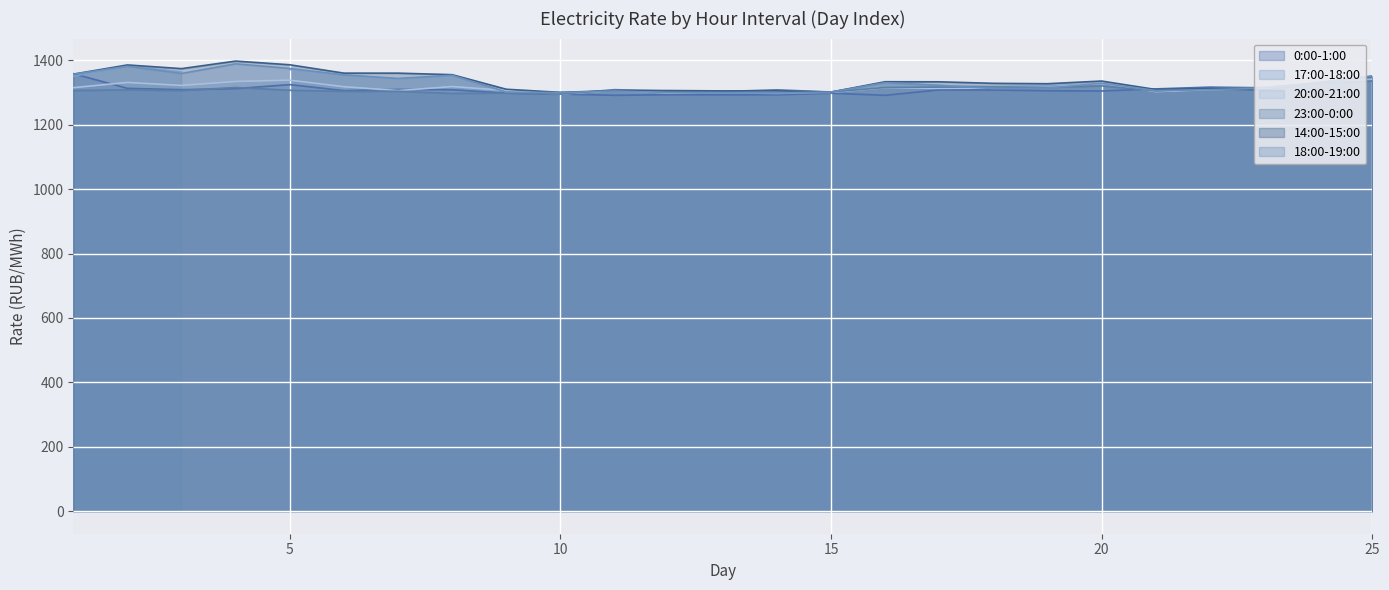

What is the smallest value displayed?

1291.2